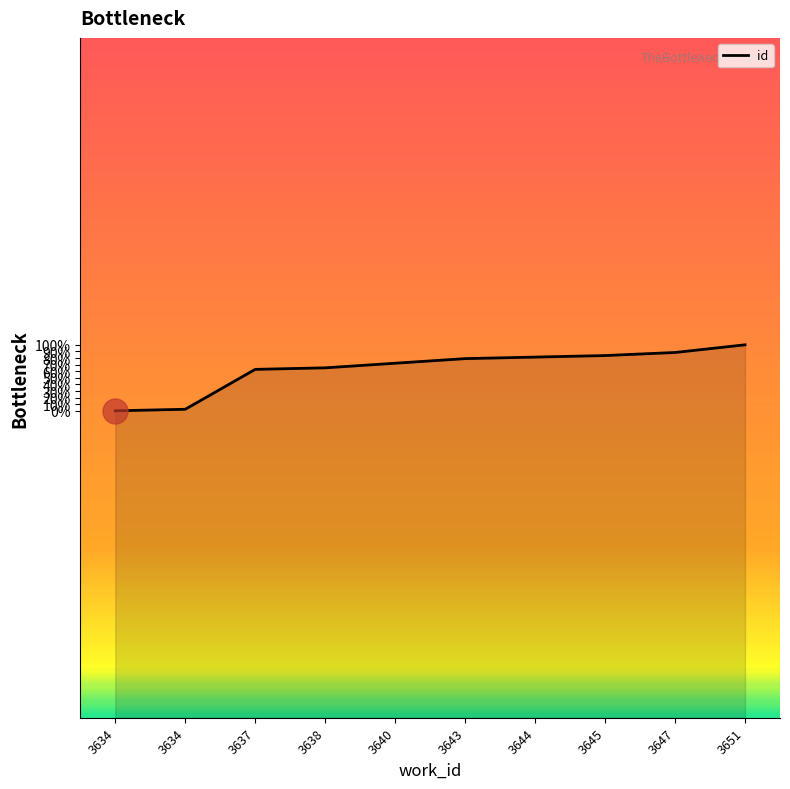

Rank the categories by value from lowest to highest.

3634, 3634, 3637, 3638, 3640, 3643, 3644, 3645, 3647, 3651